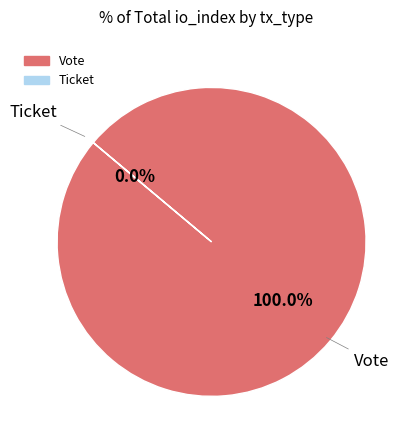

To the nearest percent, what is the average slice percentage?

50%